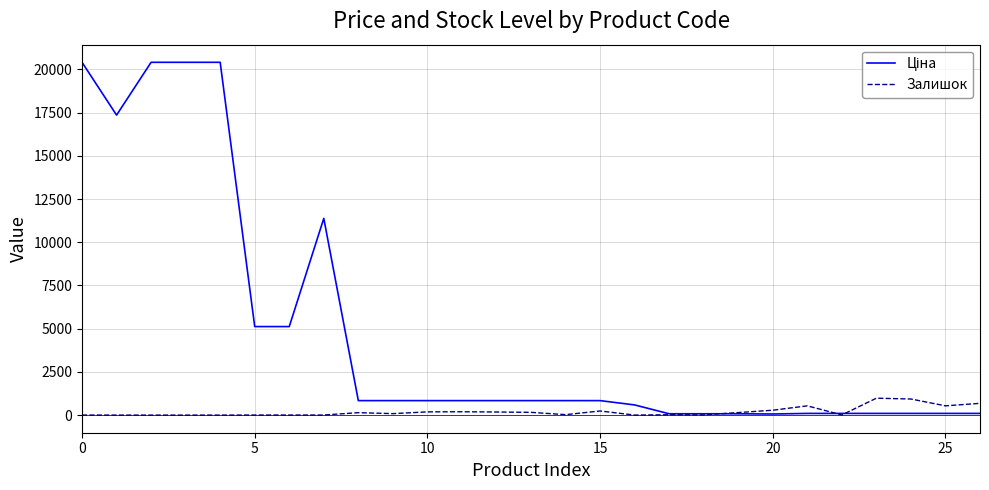

What is the maximum value shown in the chart?

20407.8